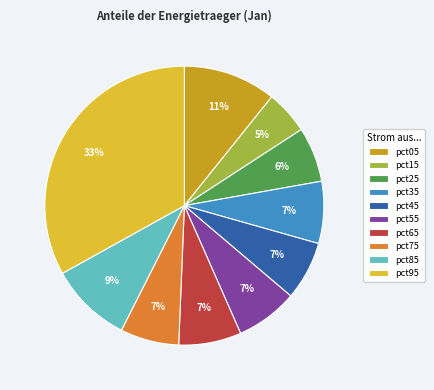

What percentage is the pct35 slice, to the nearest percent?

7%